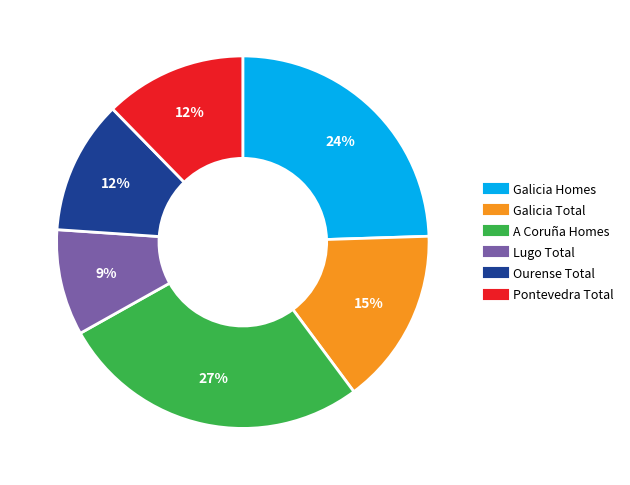

Is it true that Galicia Total is 15% of the pie?

True